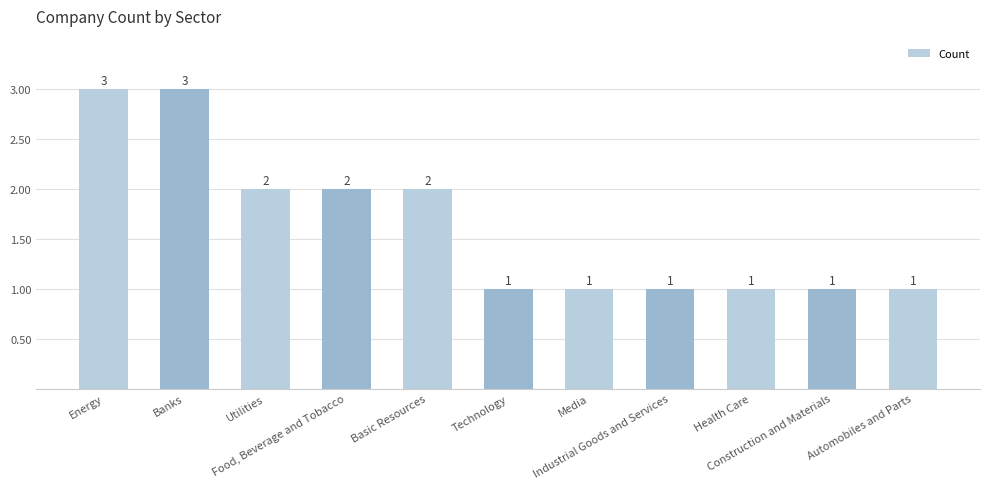

Reading right to left, what are all the values shown in this chart?

1	1	1	1	1	1	2	2	2	3	3